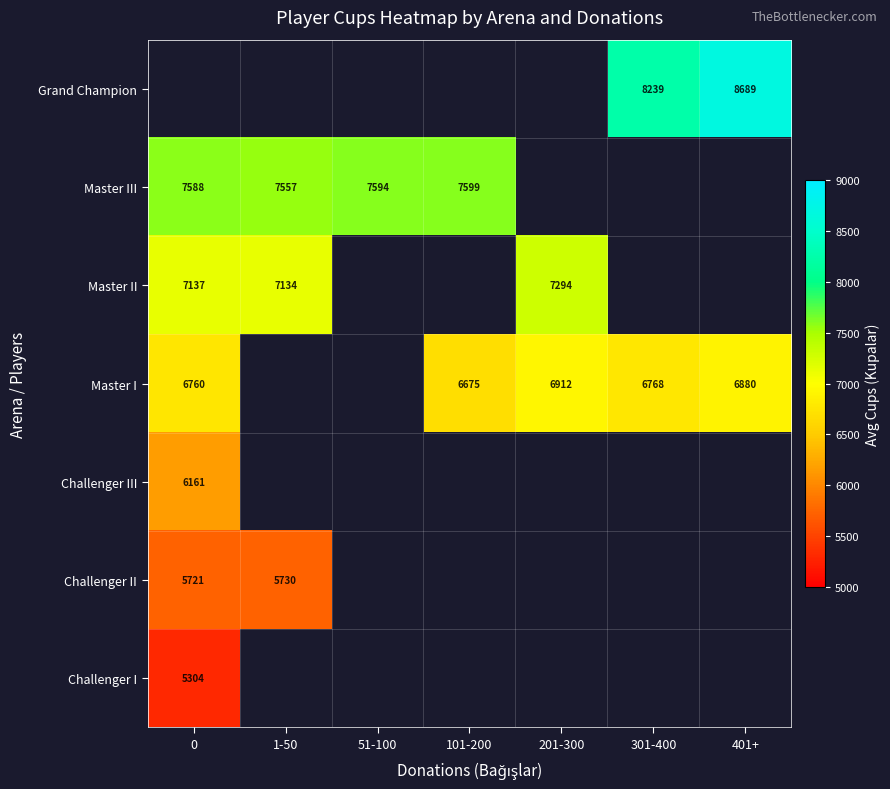

The value of Master III at 0 is 4334. True or false?

False